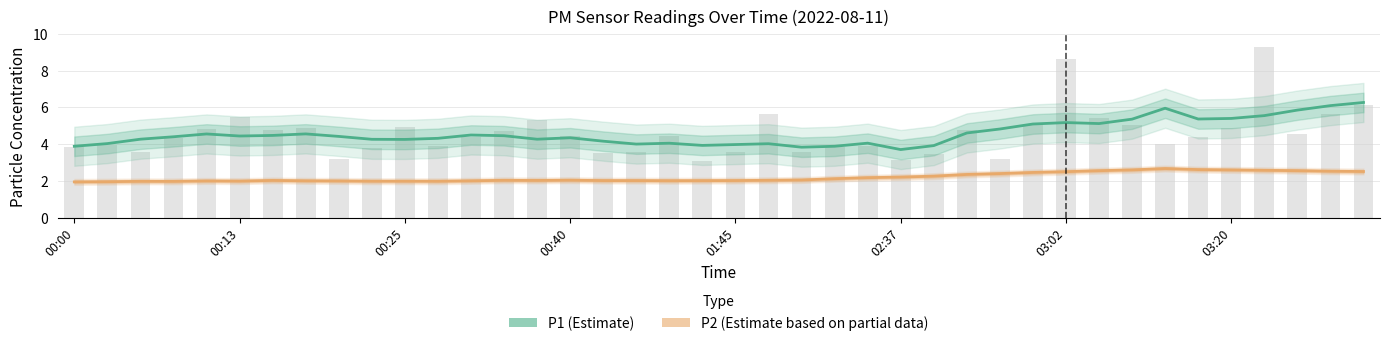

What is the difference between the second highest and second lowest values in the P1 series?

2.3